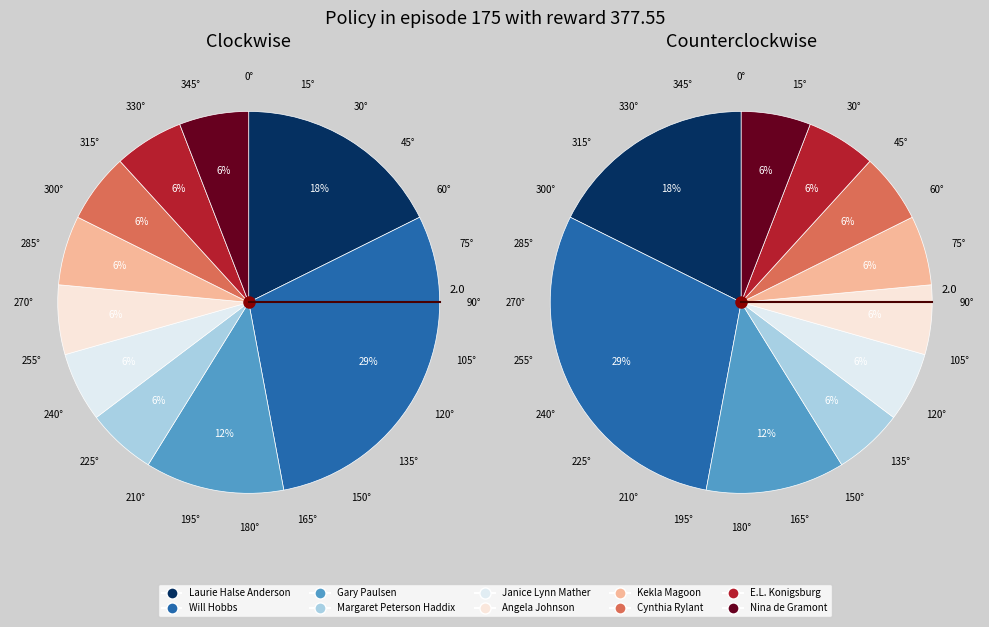

How many segments does this pie chart have?

10